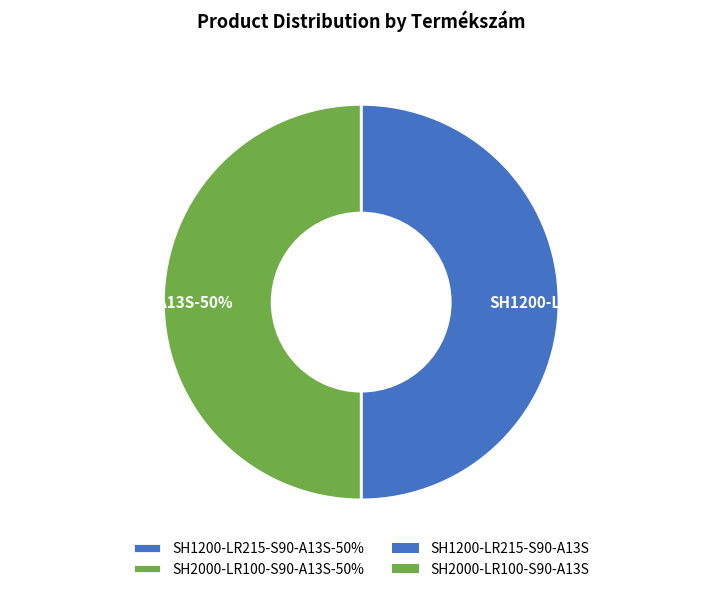

To the nearest percent, what is the combined percentage of SH2000-LR100-S90-A13S and SH1200-LR215-S90-A13S?

100%